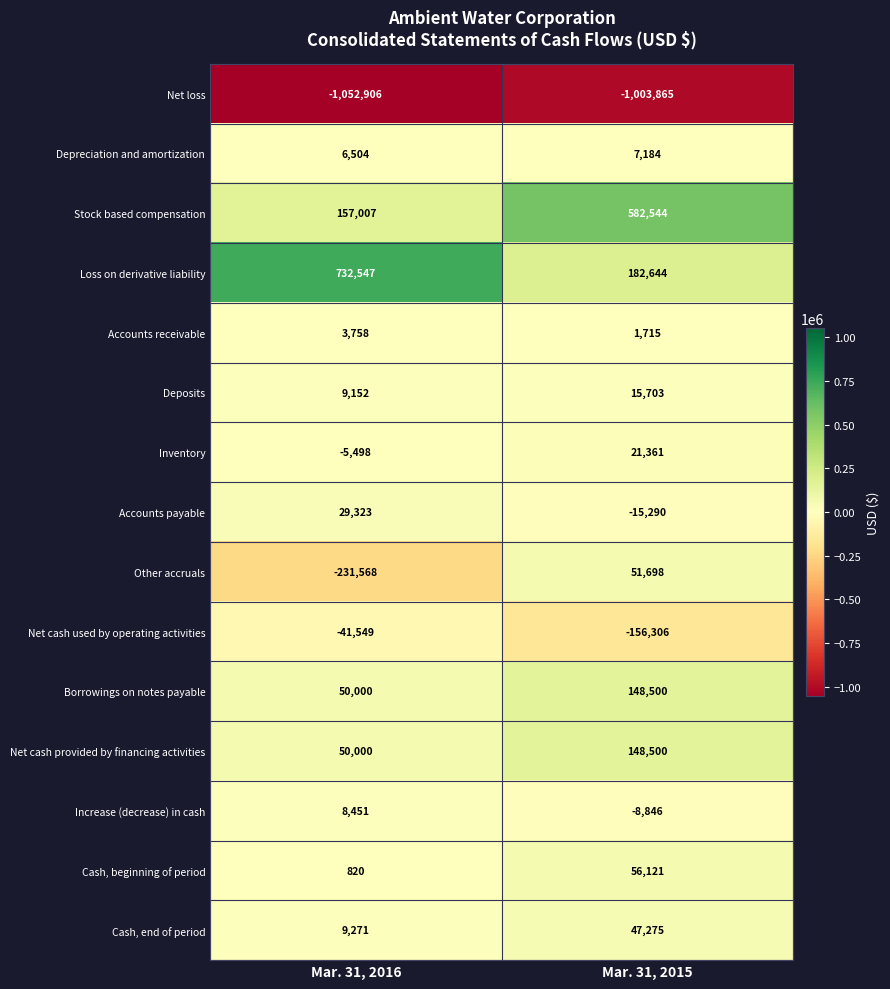

What is the maximum value shown in the chart?

732547